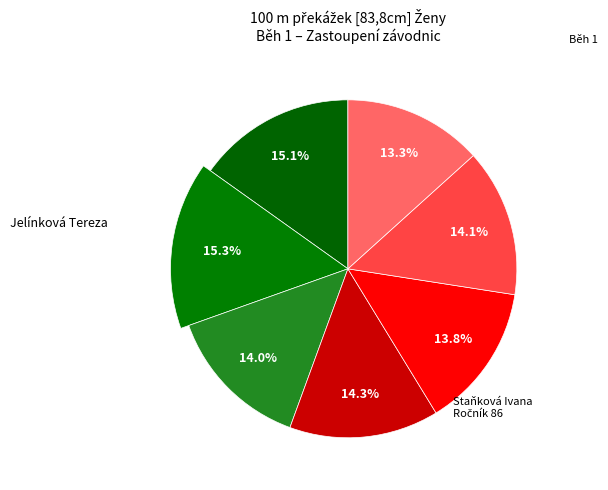

To the nearest percent, what portion does Farková Kristýna represent?

15%